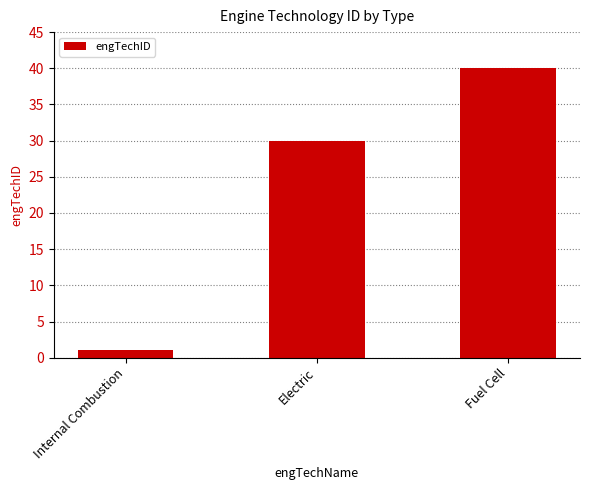

At which label is the value closest to 20?

Electric